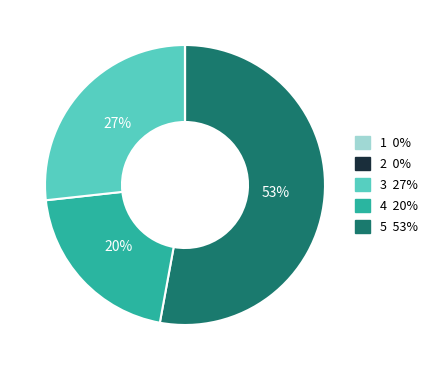

Does any single category account for the majority?

Yes